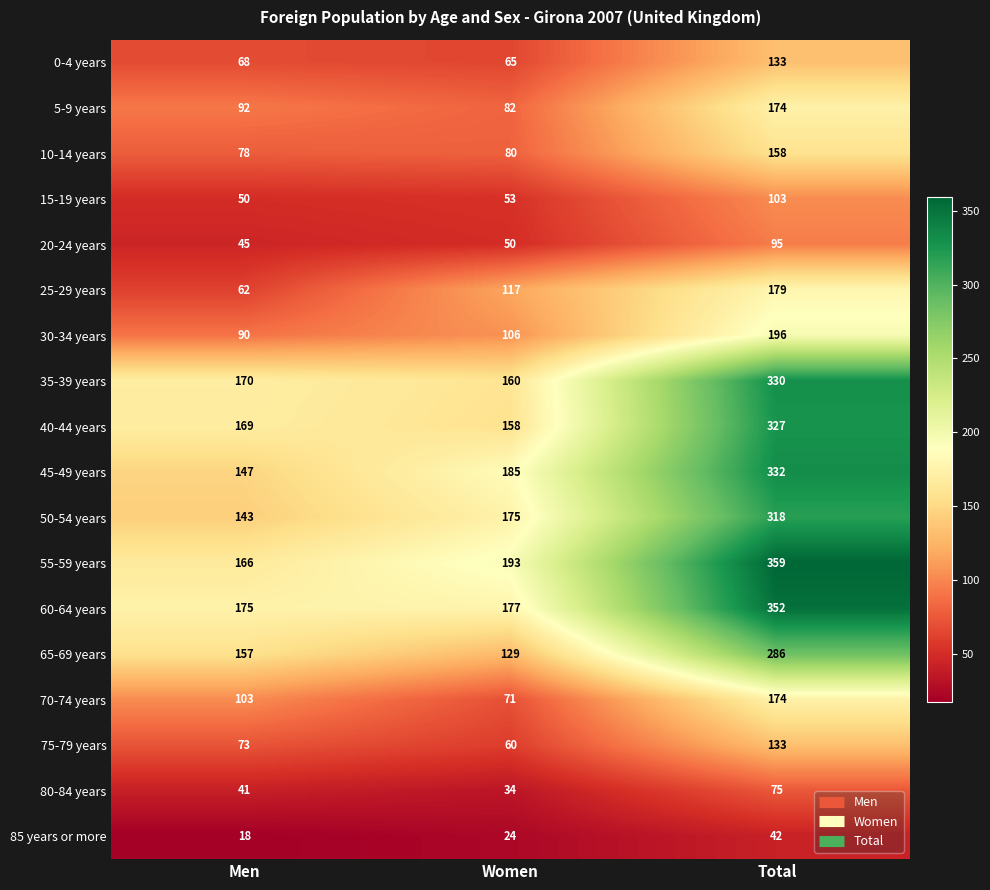

Which label corresponds to the smallest value in the chart?

Men